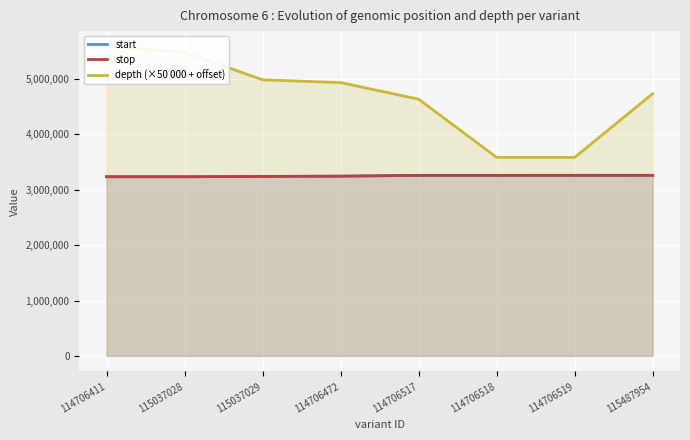

True or false: depth (×50 000 + offset) and stop intersect in this chart.

False